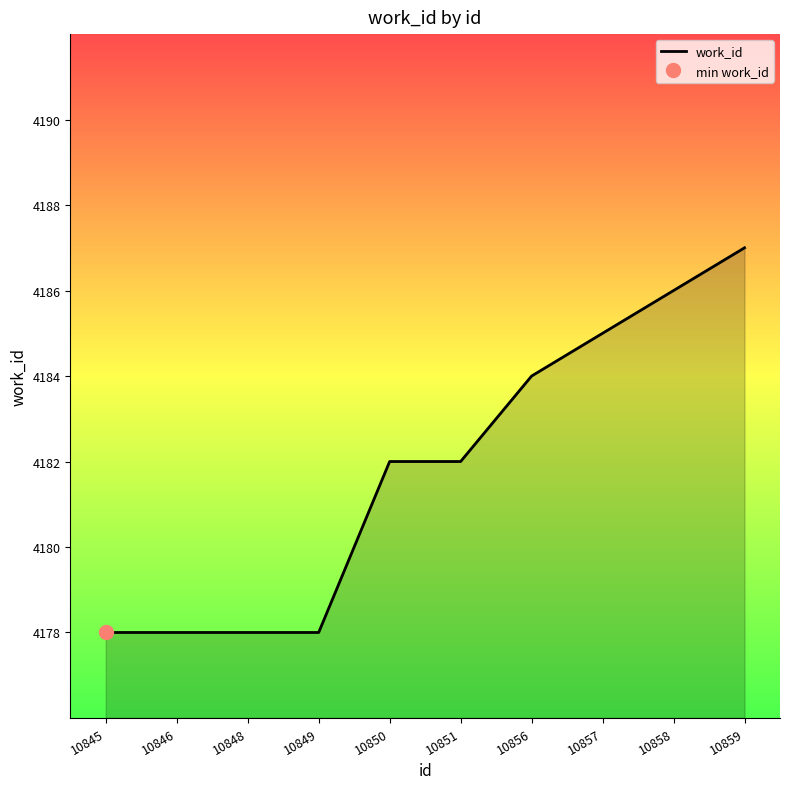

What is the difference between the maximum and minimum values?

9